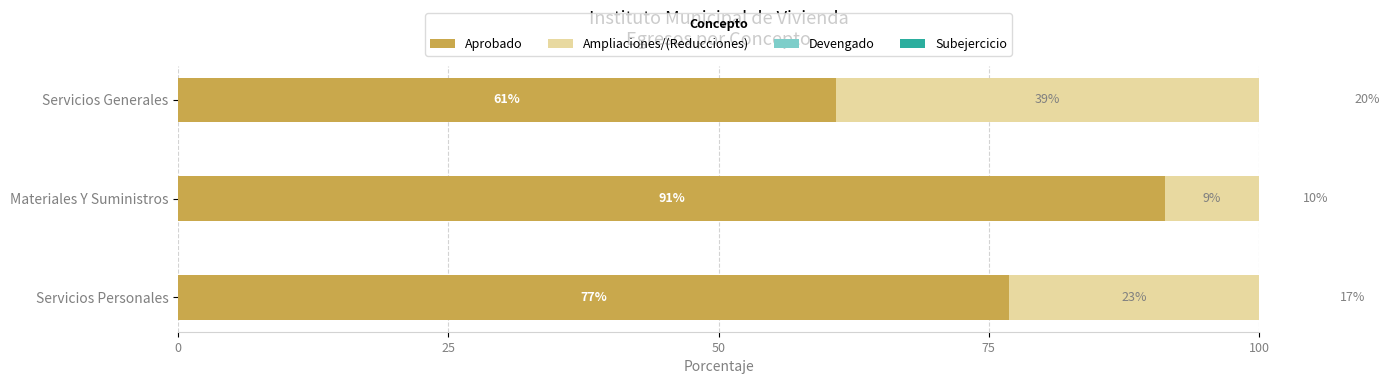

How many values in the Ampliaciones/(Reducciones) series are below 23?

1